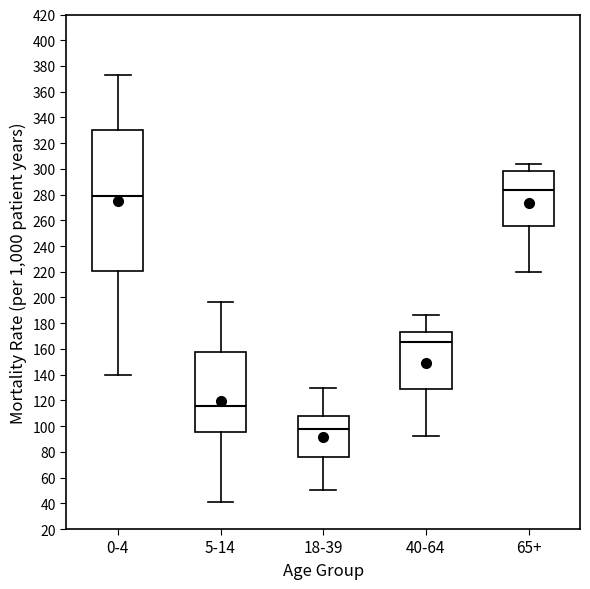

Reading left to right, read every box against the y-axis: the position of its median line, the range the box covers, and the ends of its whiskers. The values are not printed on the chart, so give them approximately, as read against the axis.

0-4: median 278, box 220 to 330, whiskers 140 to 372
5-14: median 116, box 96 to 158, whiskers 42 to 196
18-39: median 98, box 76 to 108, whiskers 50 to 130
40-64: median 166, box 128 to 174, whiskers 92 to 186
65+: median 284, box 256 to 298, whiskers 220 to 304